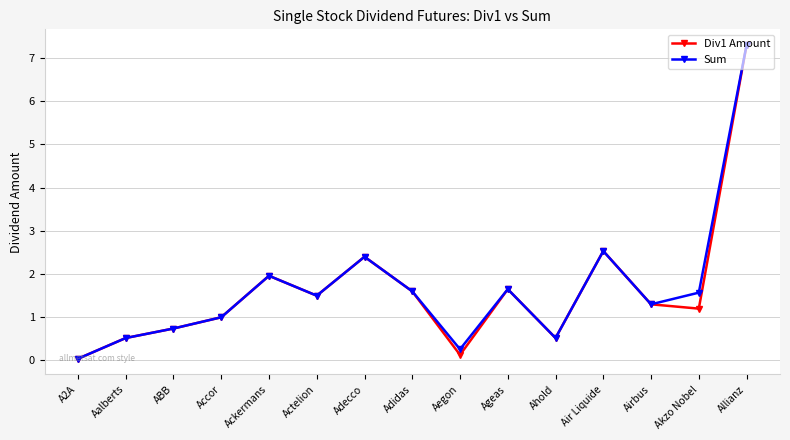

At which category is the sum across all series the highest?

Allianz